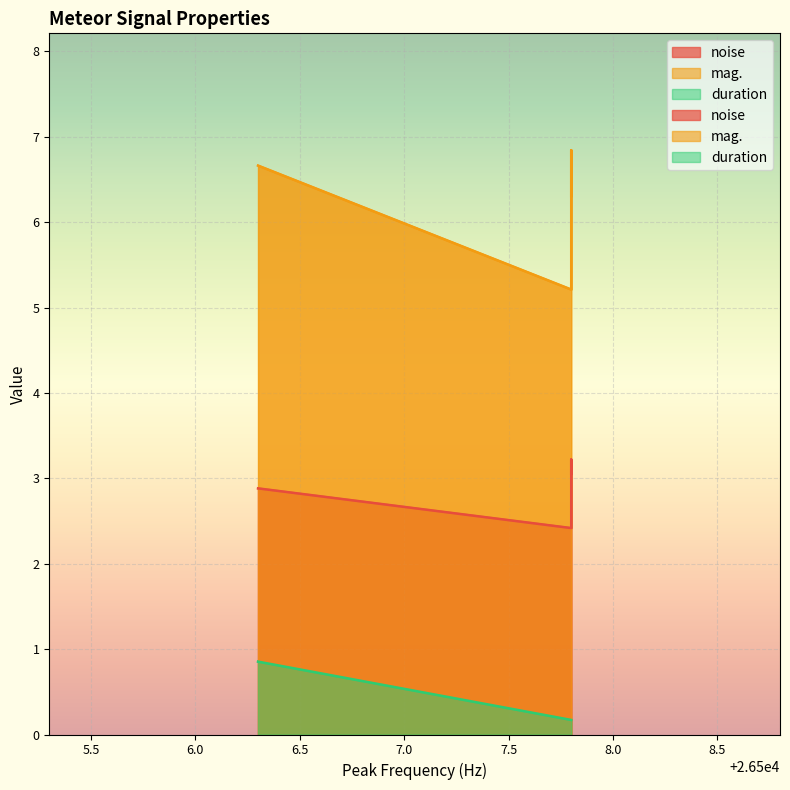

Reading left to right, transcribe all the data shown in this chart.

noise: 26507.8=2.4	26507.8=3.2	26507.8=3.1	26506.3=2.9
mag.: 26507.8=5.2	26507.8=6.8	26507.8=6.3	26506.3=6.7
duration: 26507.8=0.2	26507.8=0.2	26507.8=0.2	26506.3=0.9